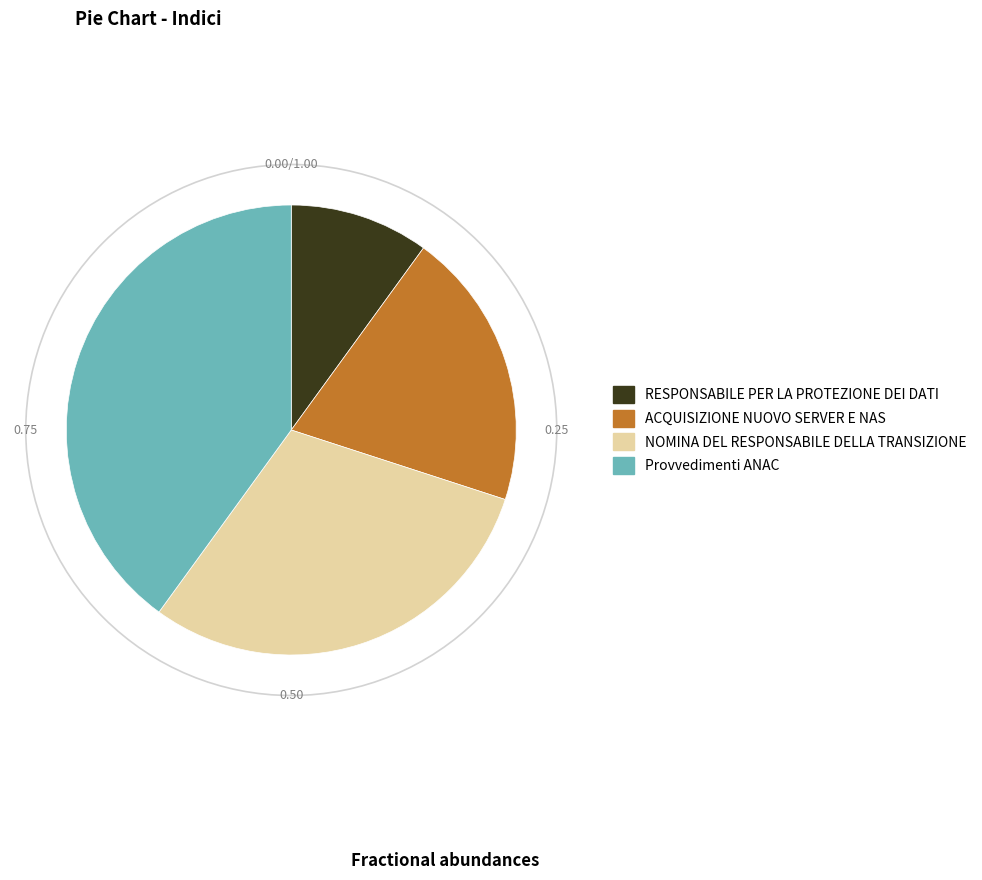

Which slice is the largest?

Provvedimenti ANAC